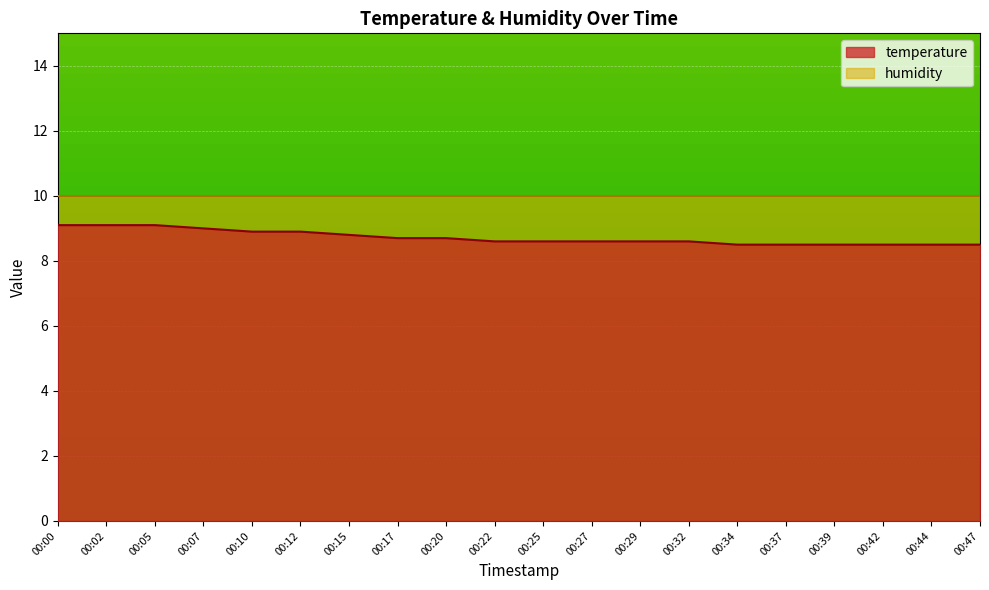

The value at 00:17 is 8.7. True or false?

True